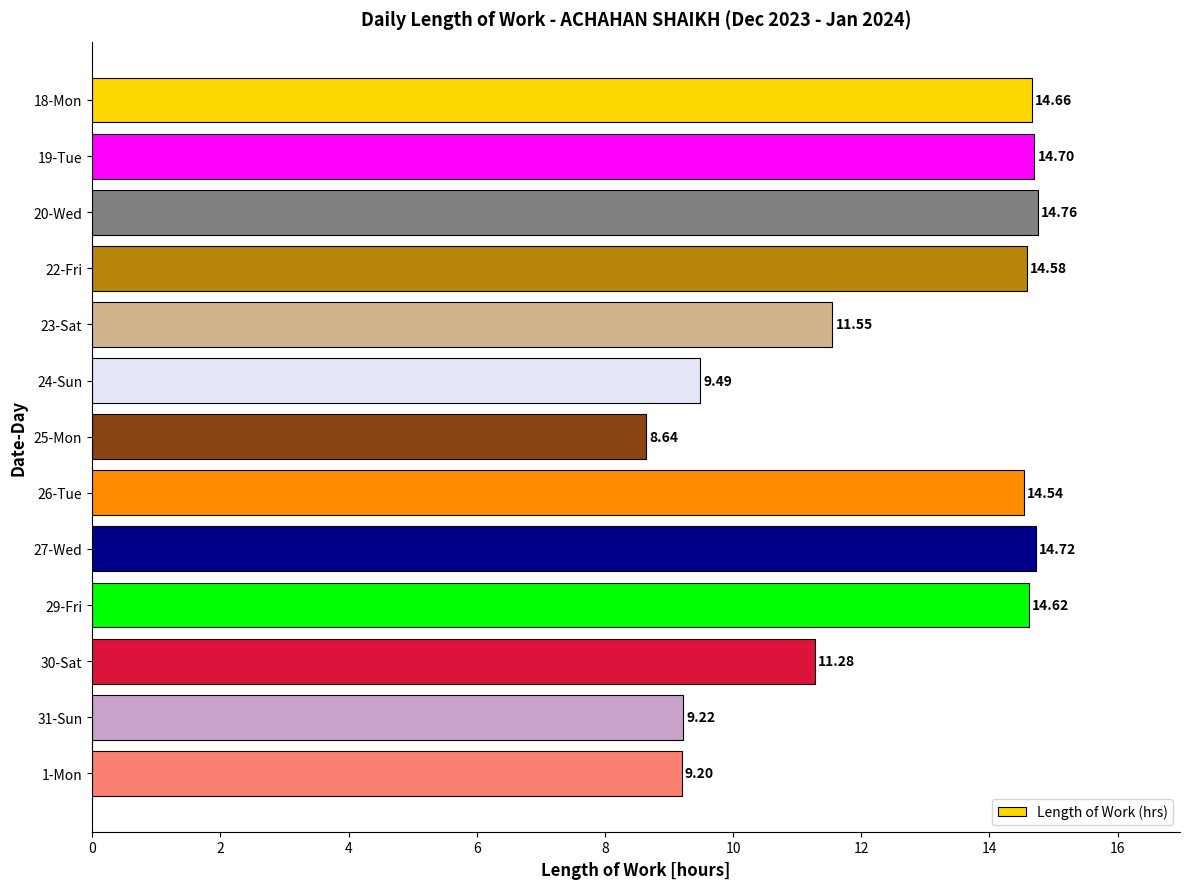

Rank the categories by value from highest to lowest.

20-Wed, 27-Wed, 19-Tue, 18-Mon, 29-Fri, 22-Fri, 26-Tue, 23-Sat, 30-Sat, 24-Sun, 31-Sun, 1-Mon, 25-Mon